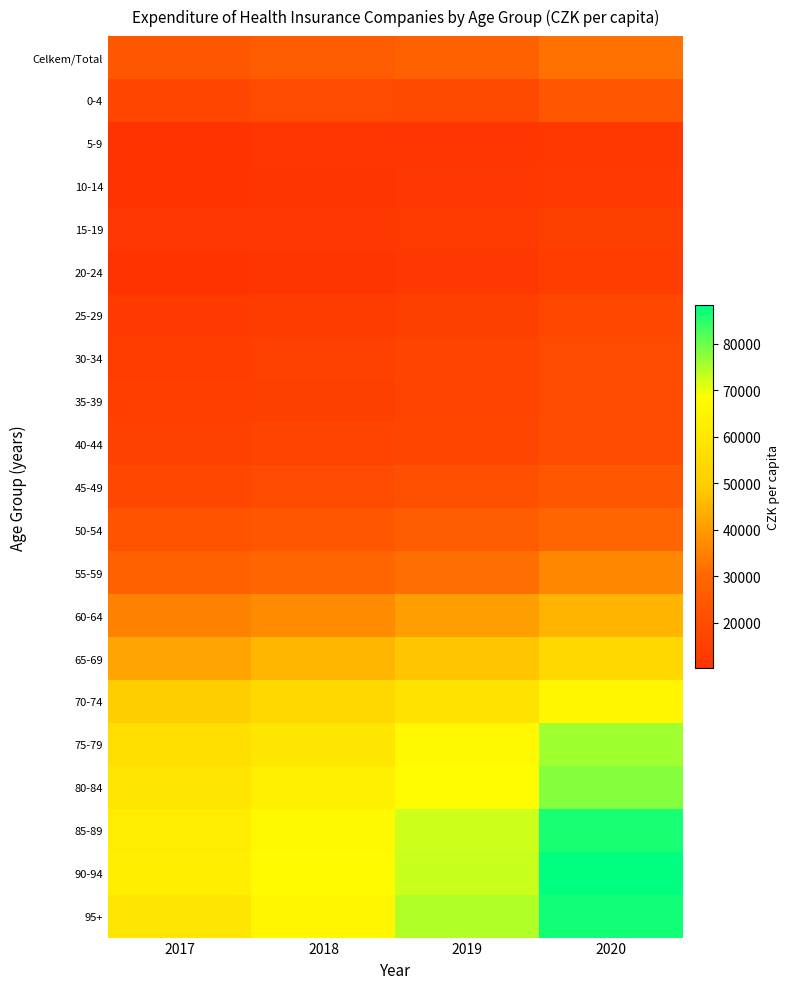

Which category has the highest value across all series?

2020